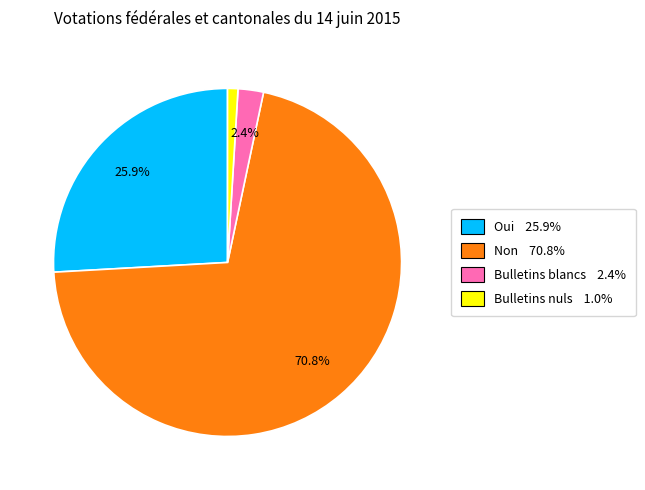

What percentage is the Oui slice, to the nearest percent?

26%